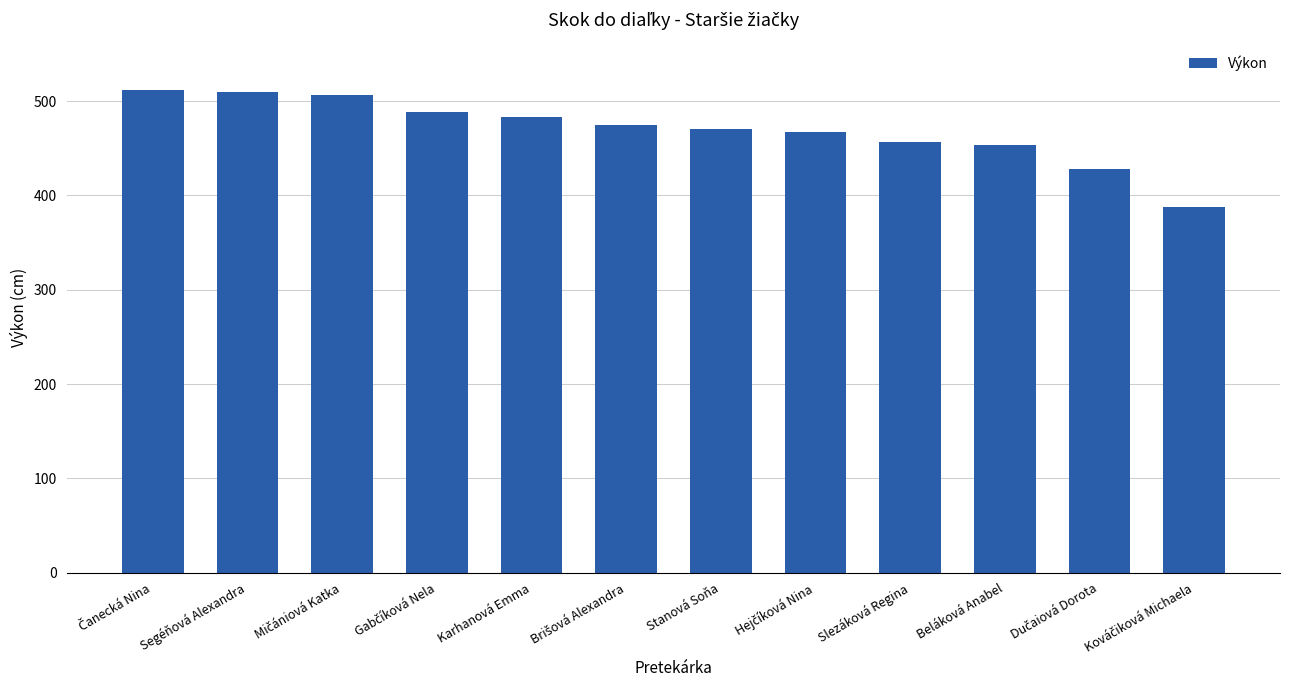

What is the sum of all values?

5637